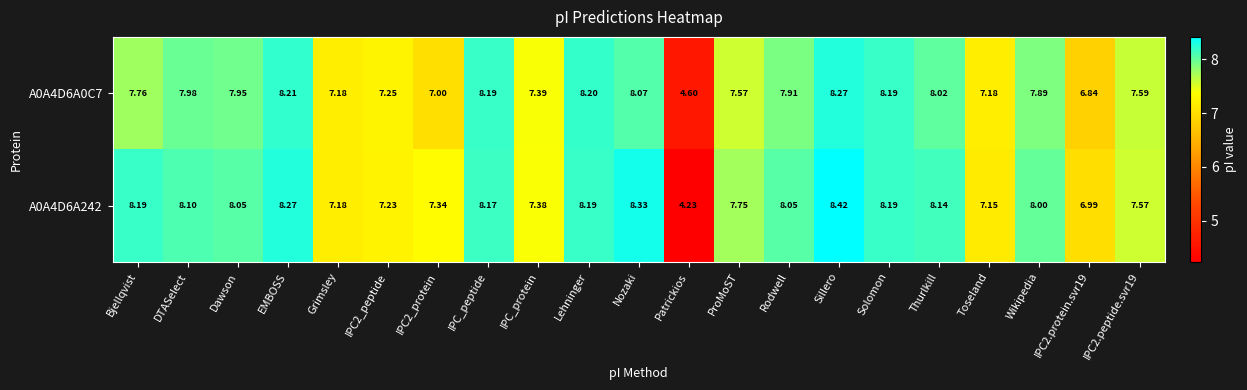

Count the number of data series in this chart.

2